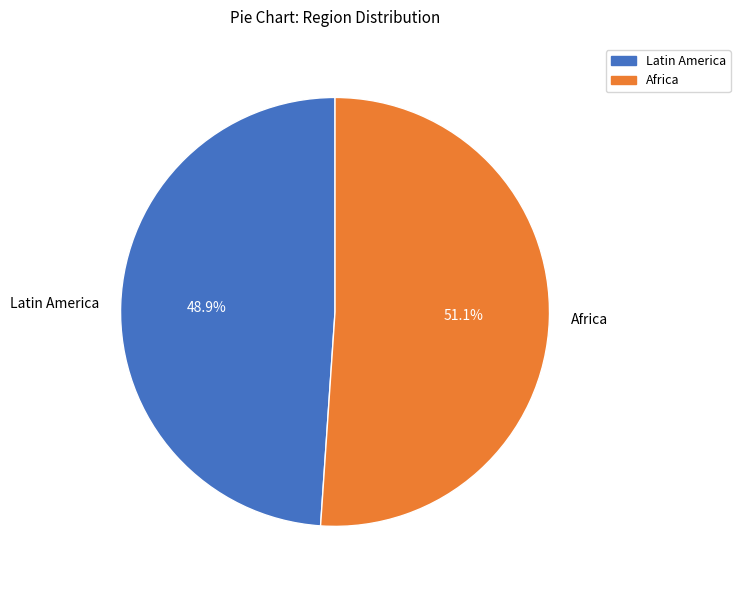

What is the ratio of the value at Latin America to the value at Africa?

1.0